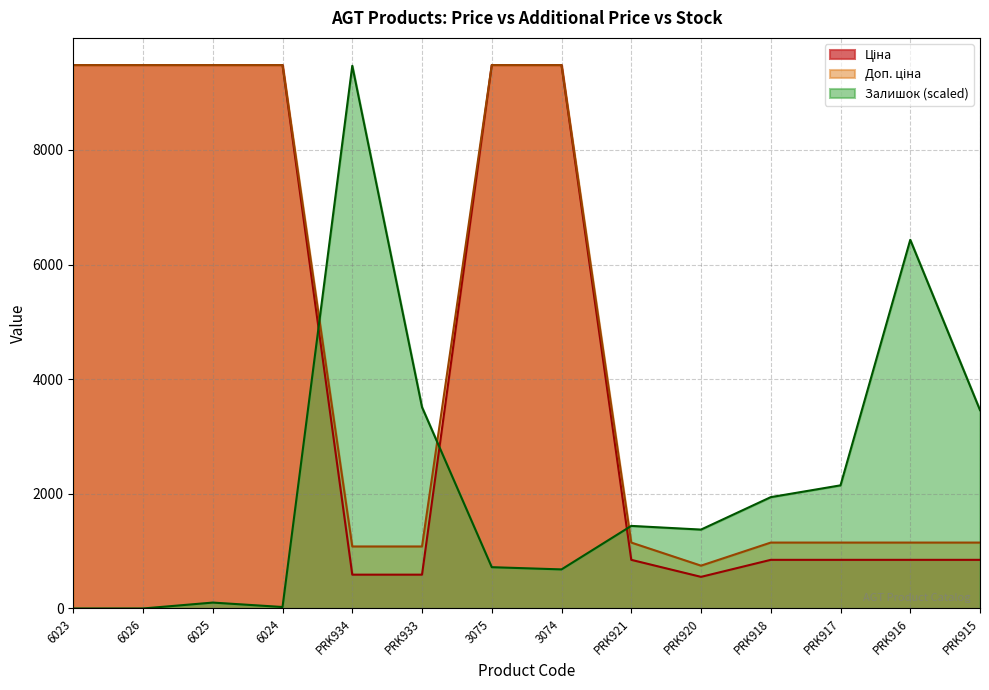

Where does the Залишок series first go above 1440?

PRK934